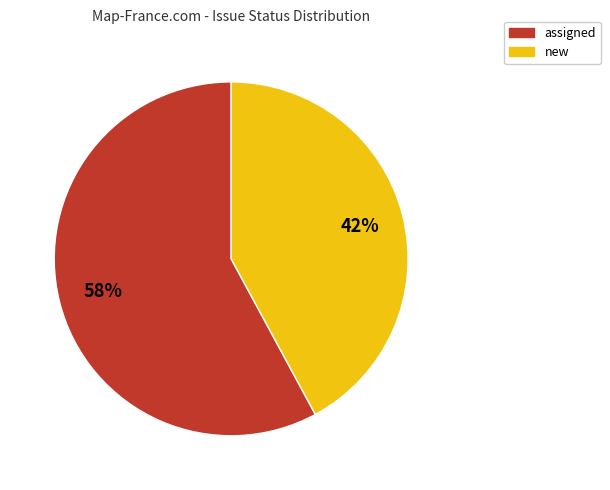

To the nearest percent, what is the difference between the largest and smallest slice percentages?

16%